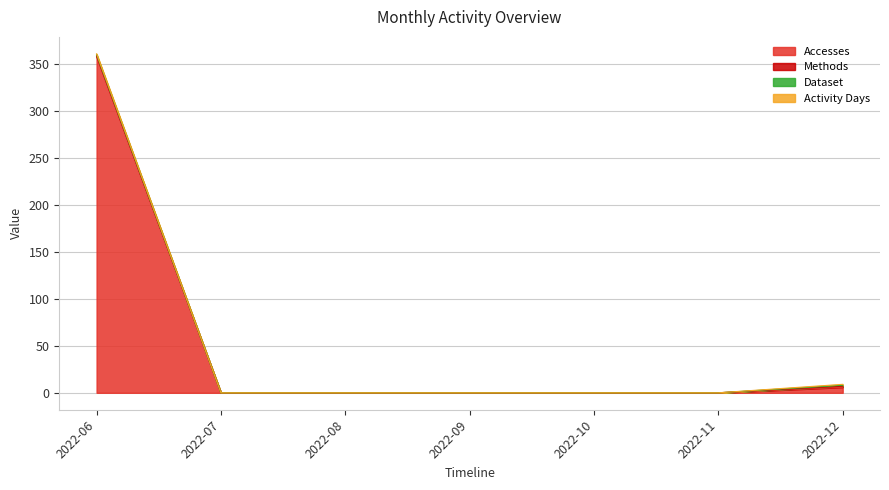

What is the difference between the second highest and minimum values in the Accesses series?

6